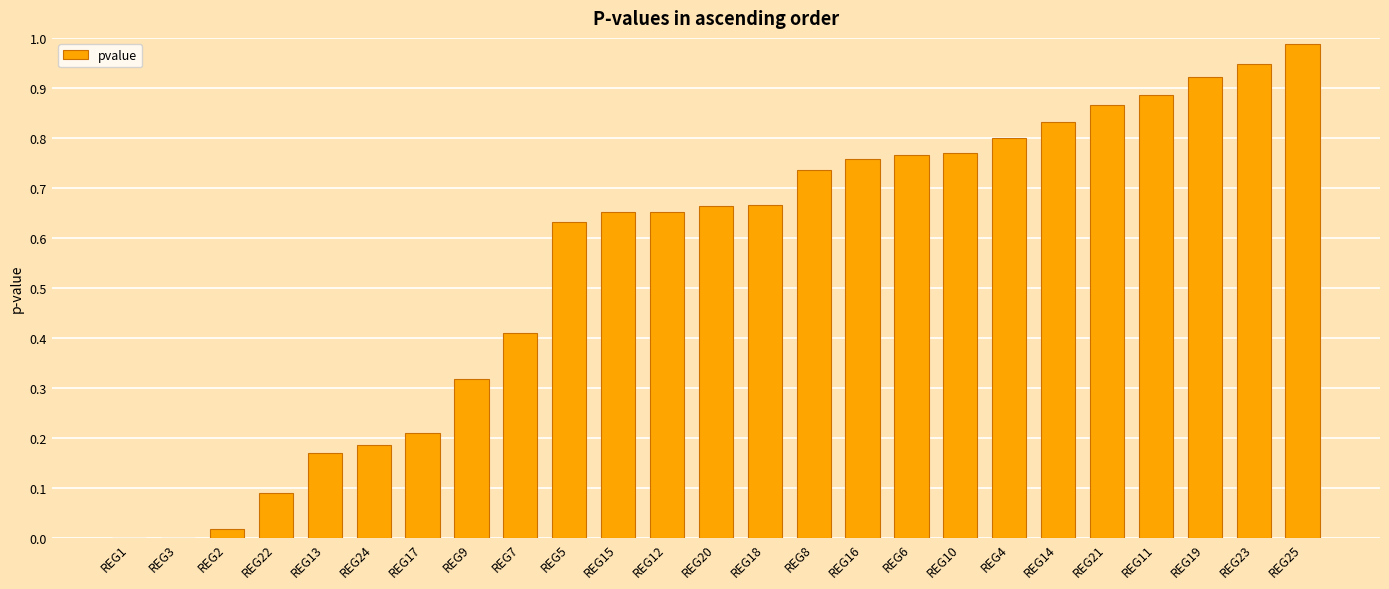

What is the change in value from REG24 to REG14?

+0.6